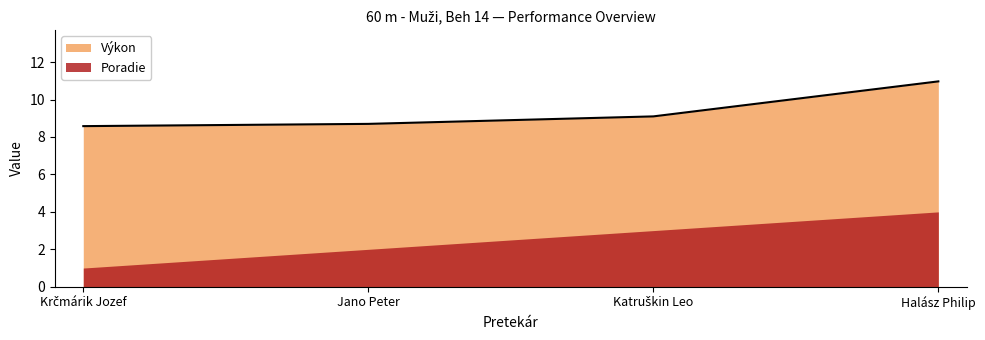

Reading left to right, extract all data points from this chart.

Krčmárik Jozef=8.6	Jano Peter=8.7	Katruškin Leo=9.1	Halász Philip=11.0